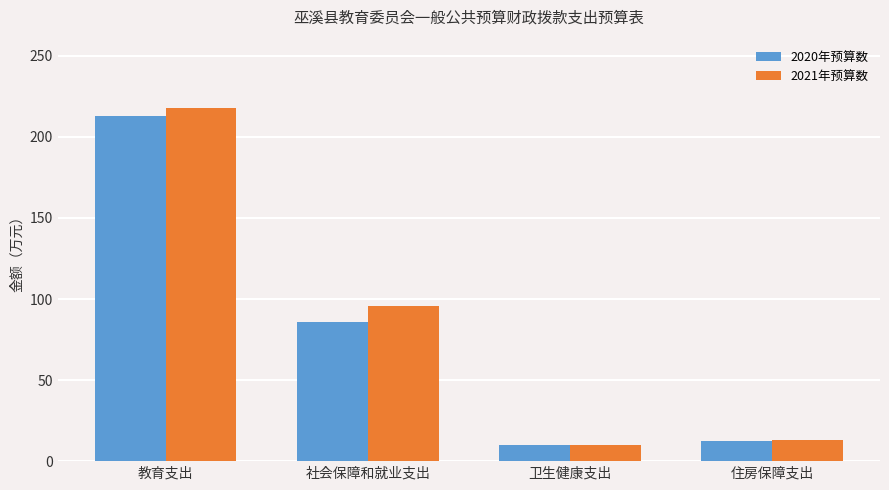

Rank the series at 教育支出 from lowest to highest value.

2020年预算数, 2021年预算数